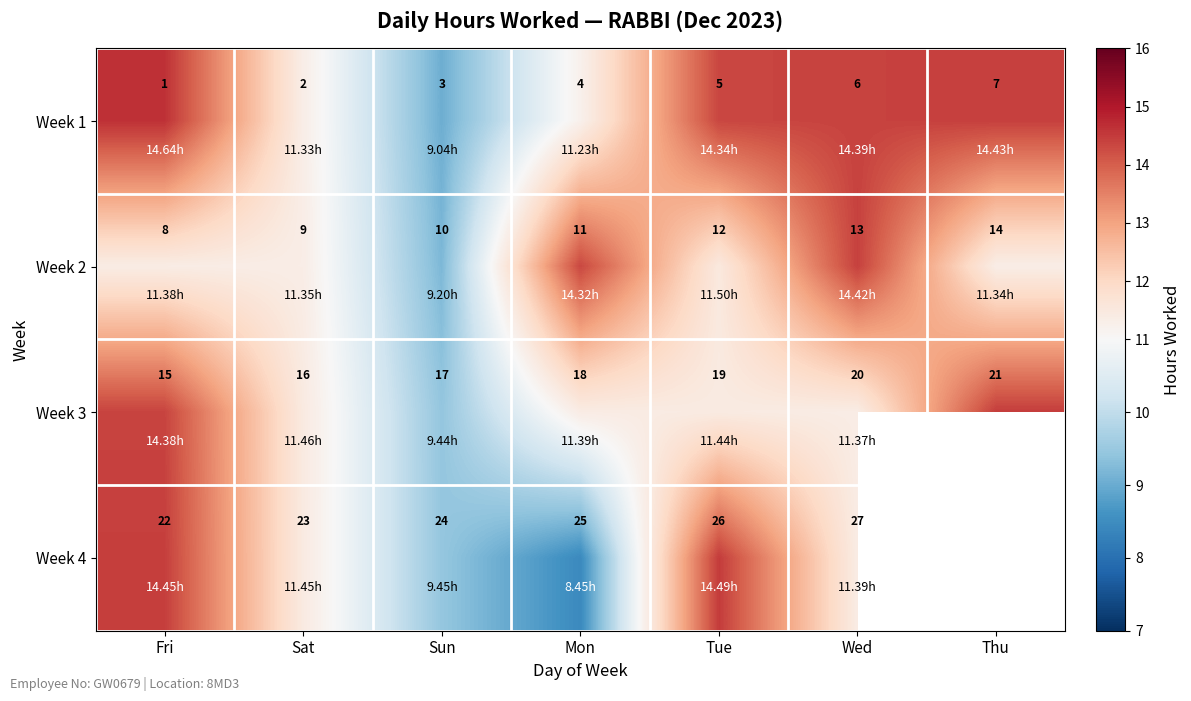

Which category has the lowest value in the Week 2 series?

Fri